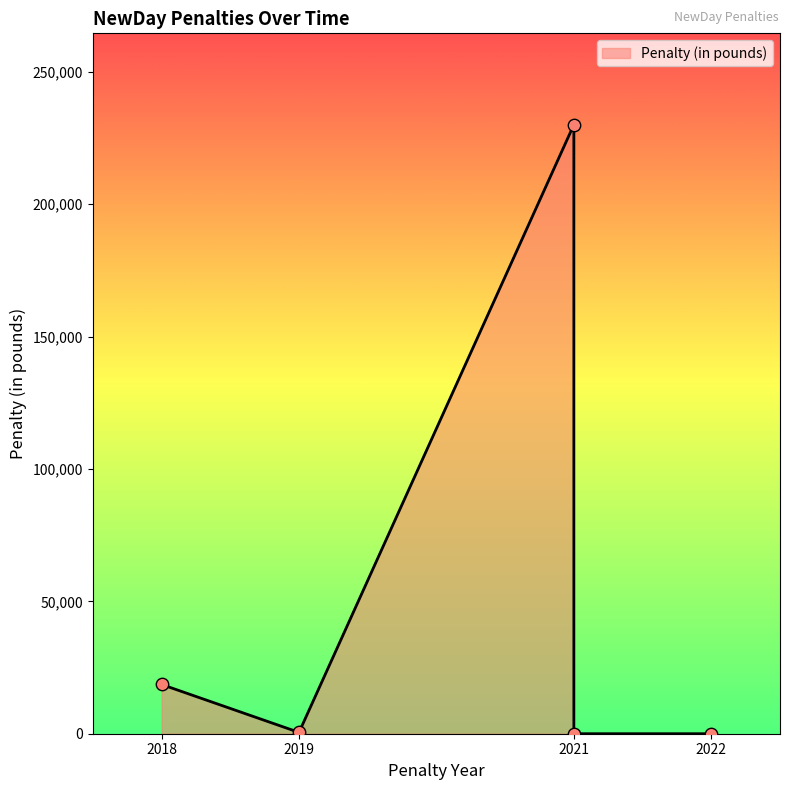

Between 2021 and 2019, which is larger?

2021